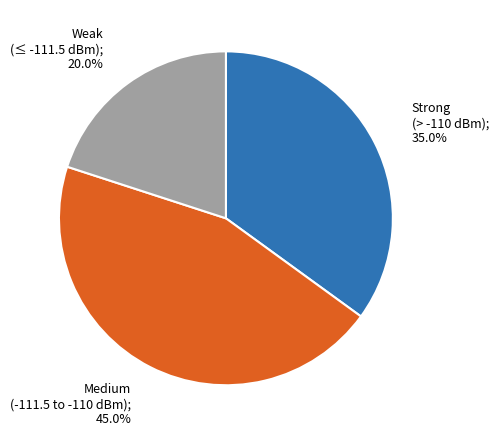

Is there any slice that represents more than half of the pie?

No